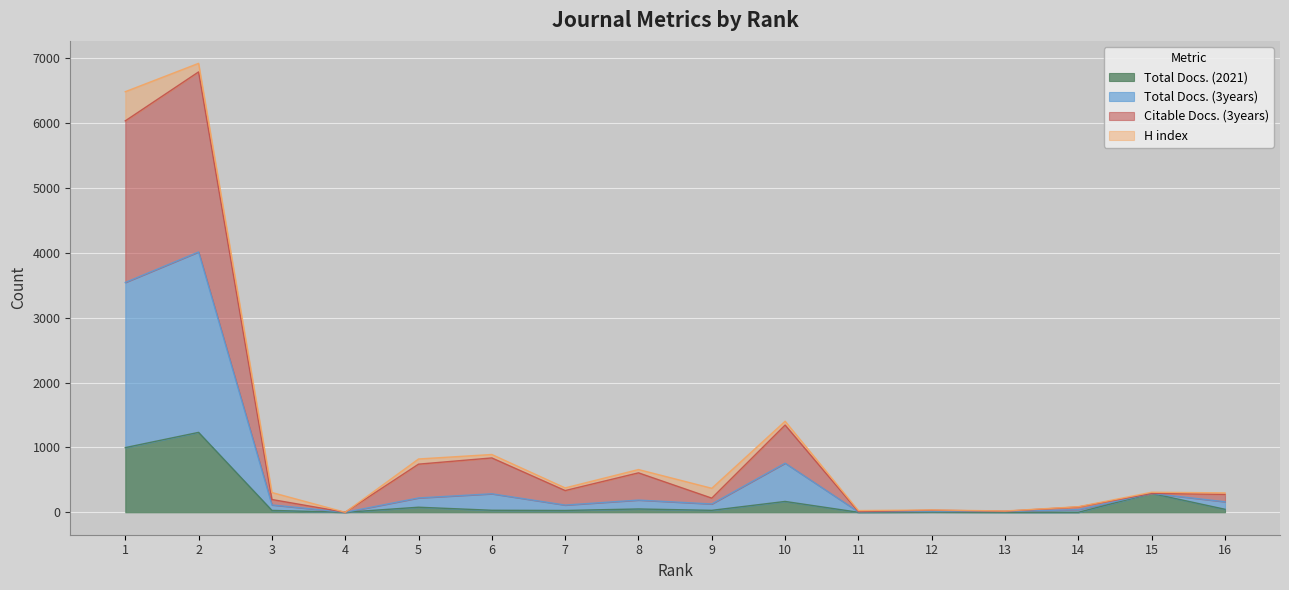

At which category does Total Docs. (3years) reach its first local peak?

2